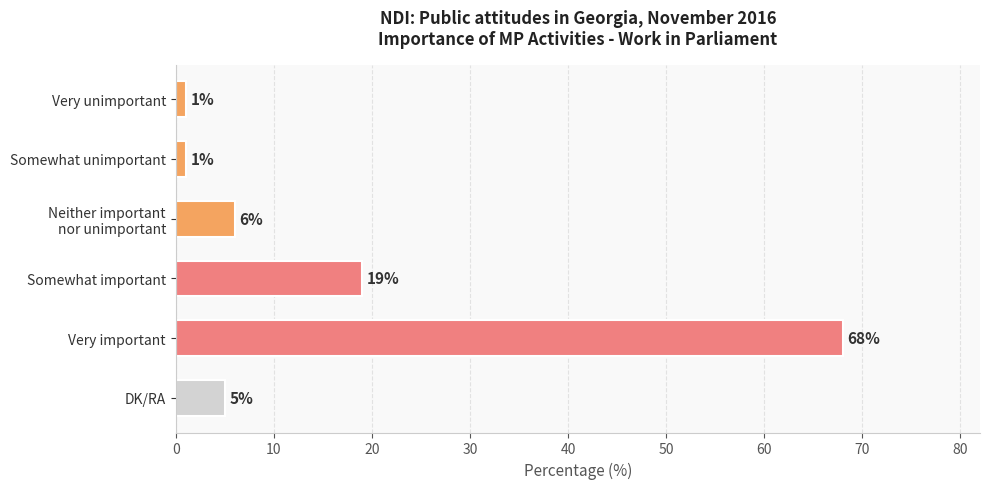

Count the number of data series in this chart.

1